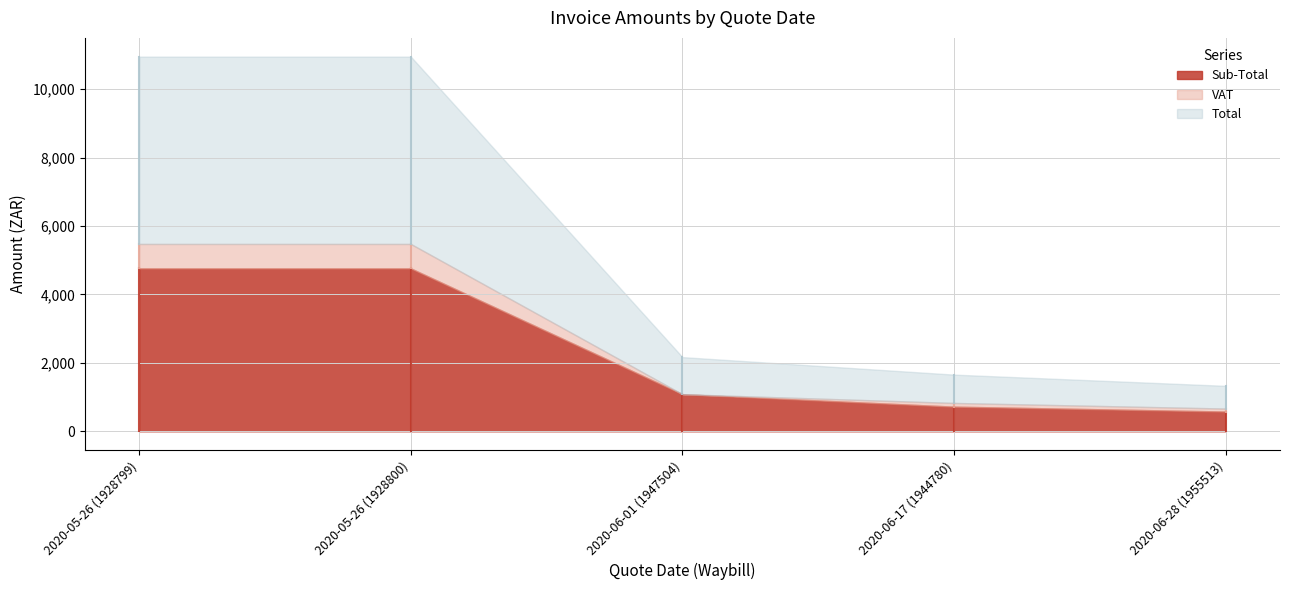

What is the label of the 1st point from the right?

2020-06-28 (1955513)